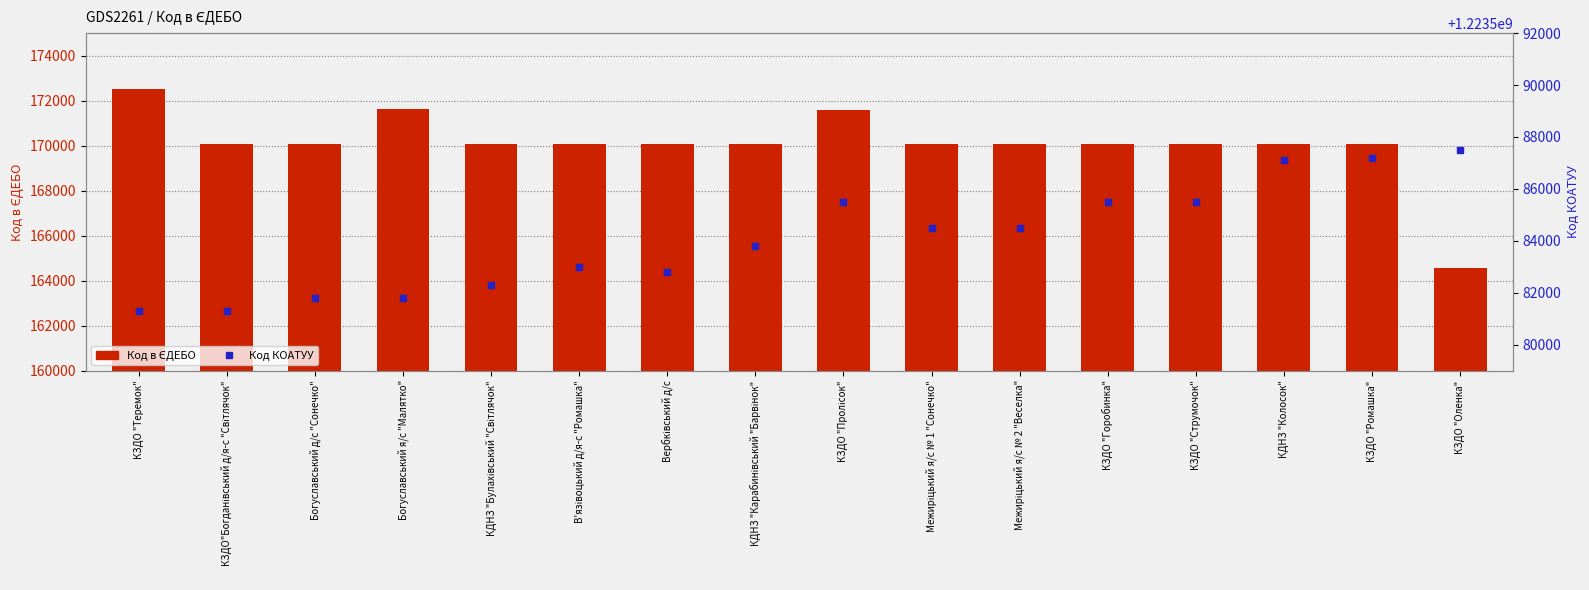

True or false: Код КОАТУУ has a value of 1223583801 at КДНЗ "Карабинівський "Барвінок".

True